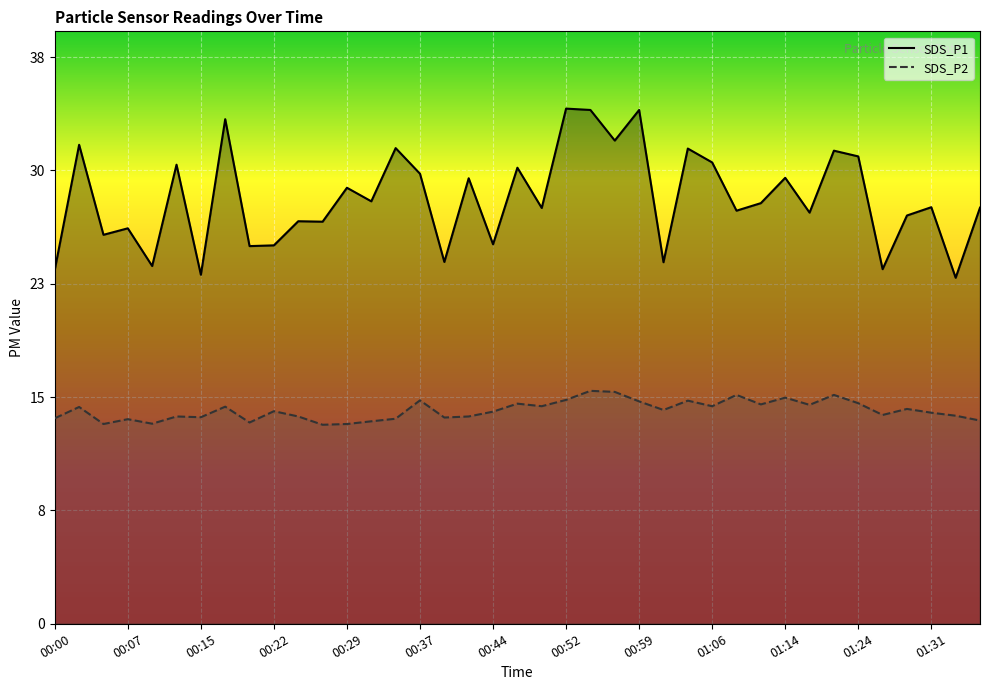

What is the total value across all series at 01:09?

42.6